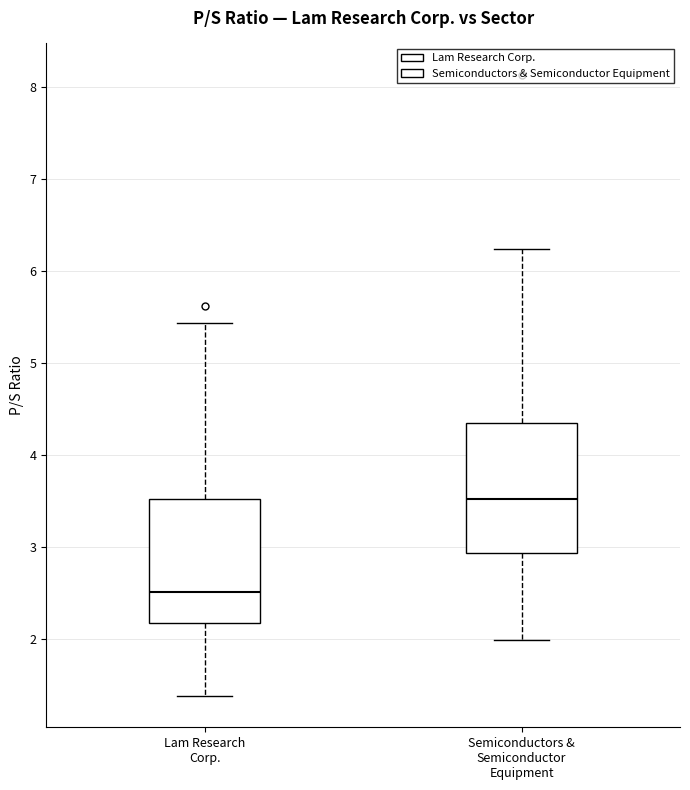

Reading left to right, read every box against the y-axis: the position of its median line, the range the box covers, and the ends of its whiskers. The values are not printed on the chart, so give them approximately, as read against the axis.

Lam Research Corp.: median 2.5, box 2.2 to 3.5, whiskers 1.4 to 5.4
Semiconductors & Semiconductor Equipment: median 3.5, box 2.9 to 4.4, whiskers 2.0 to 6.2